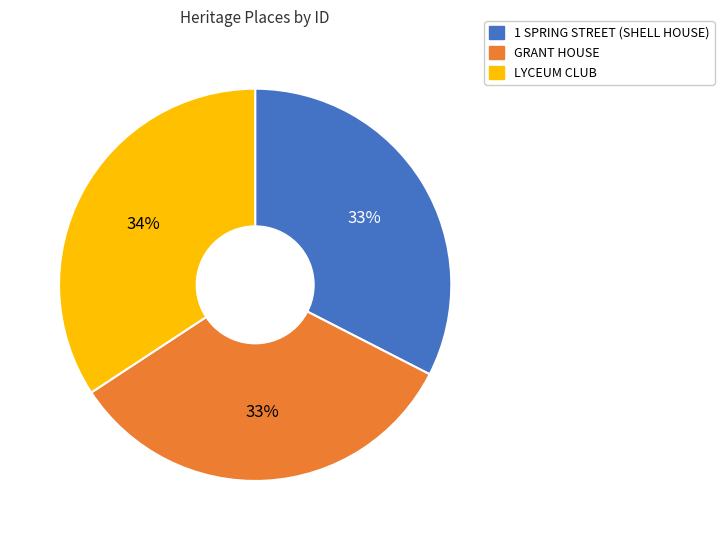

Between GRANT HOUSE and LYCEUM CLUB, which is larger?

LYCEUM CLUB